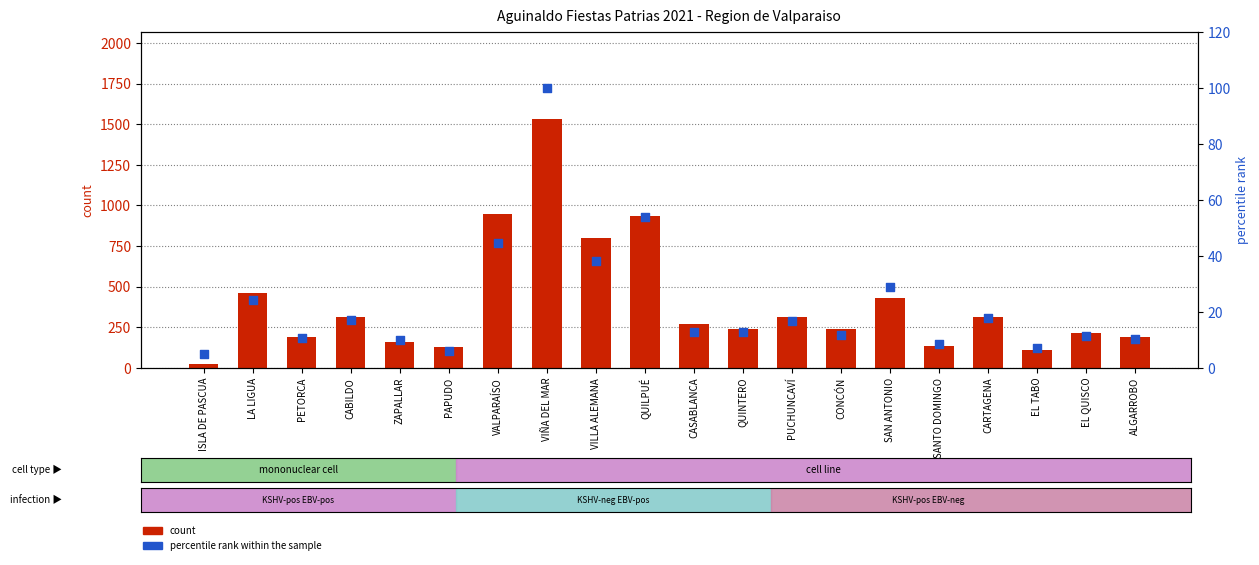

Which series reaches the maximum Y coordinate?

count